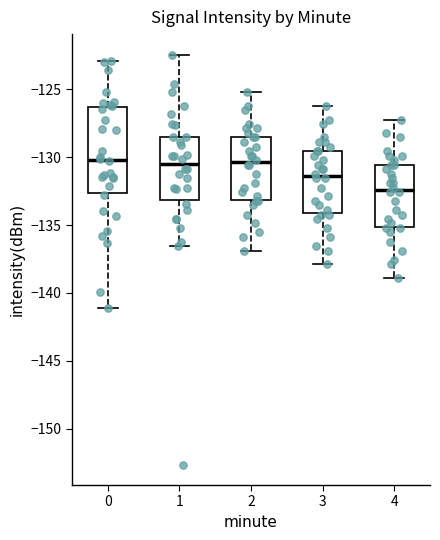

Where is the upper edge of the box at x = 4 on the y-axis? The values are not printed on the chart, so give them approximately, as read against the axis.

-130.5